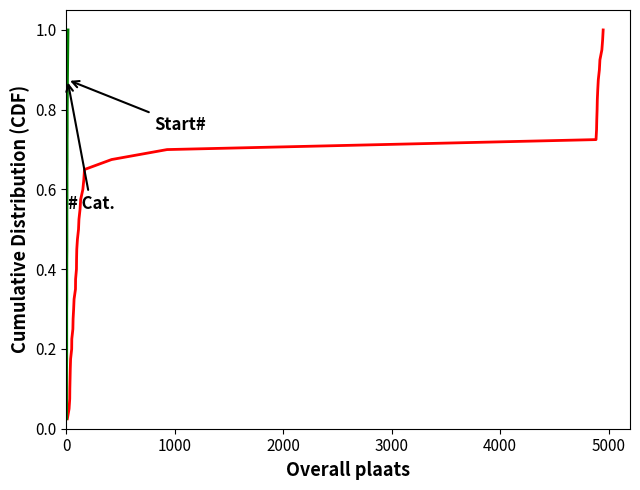

What is the greatest value displayed?

1.0